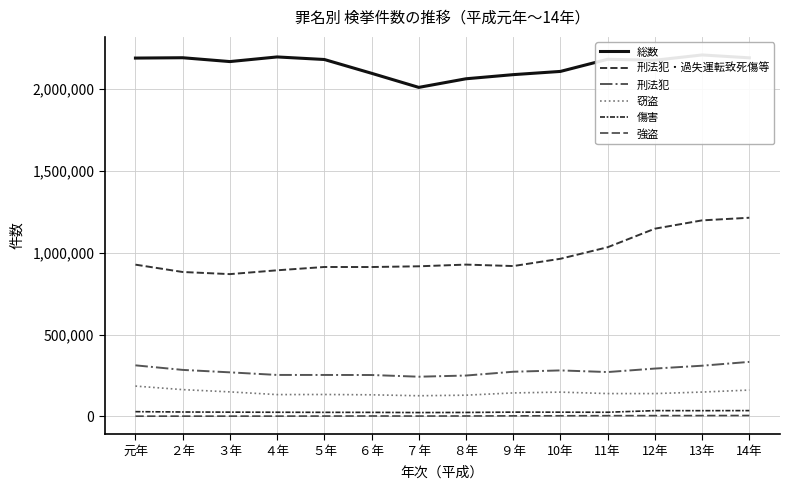

How many series are shown in this chart?

6